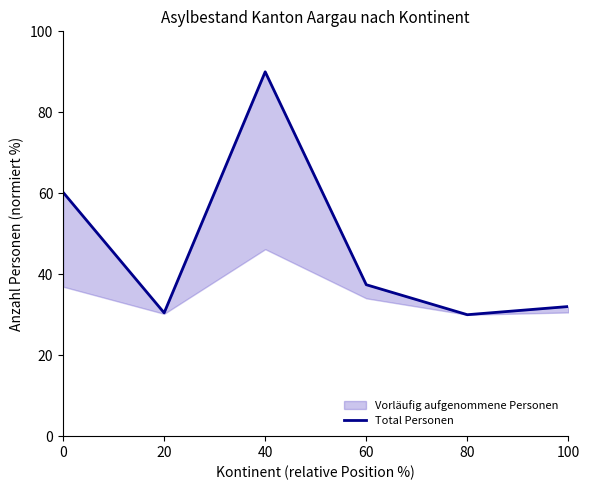

How many interior local valleys (lower than both neighbors) does the data have?

2